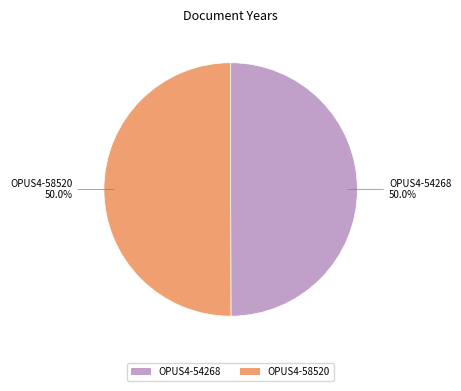

Count the number of slices in the pie.

2